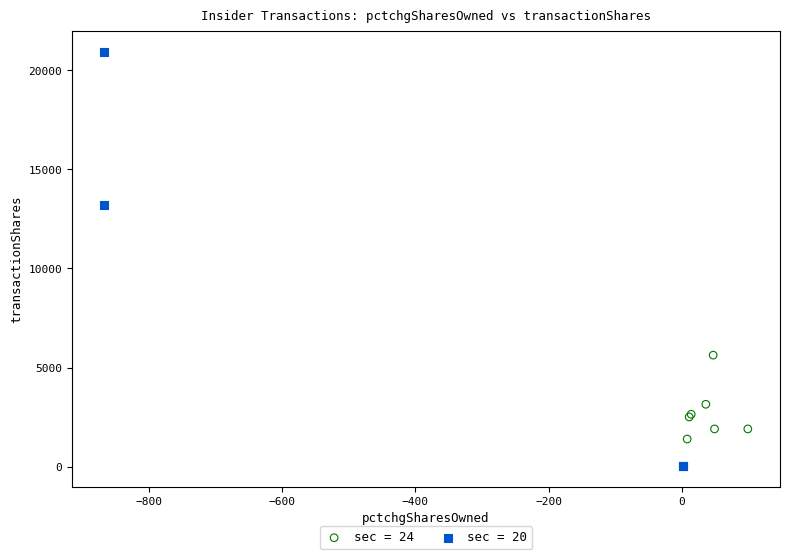

Which series has the largest Y range (max minus min)?

sec = 20